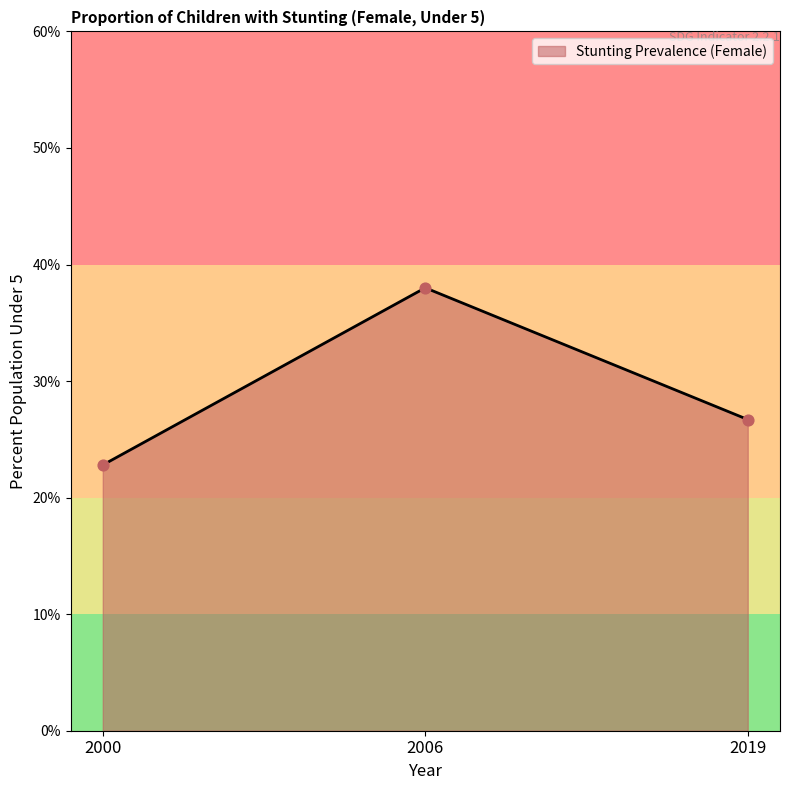

What is the ratio of the value at 2019 to the value at 2000?

1.2